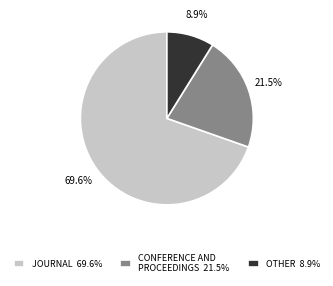

Approximately how many times larger is the value at OTHER 8.9% compared to CONFERENCE AND PROCEEDINGS 21.5%?

0.4